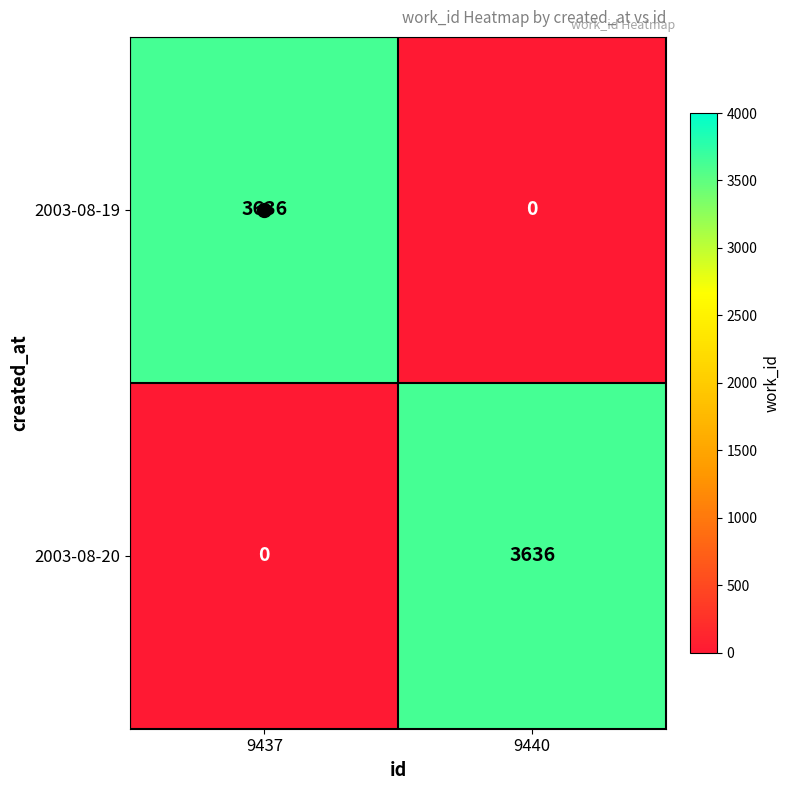

Is it true that 2003-08-19 equals 3636 at 9437?

True